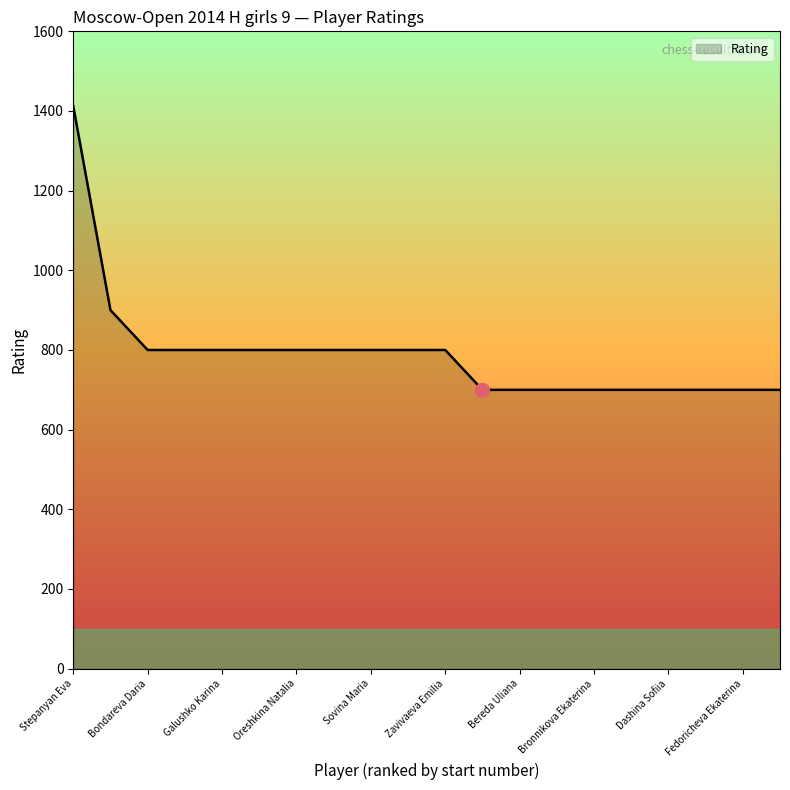

What is the smallest value displayed?

700